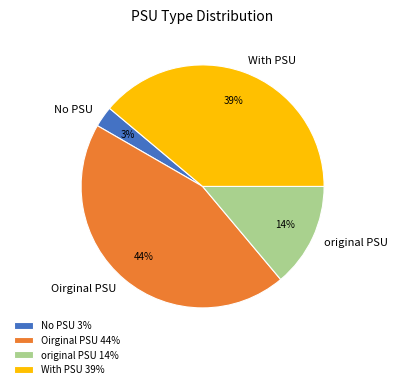

Which has a higher value, With PSU or No PSU?

With PSU